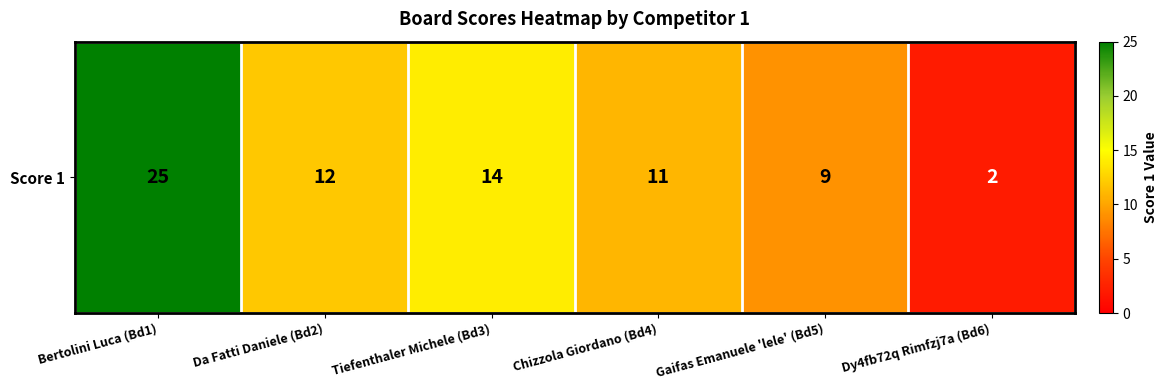

Count the number of values greater than 12.

2